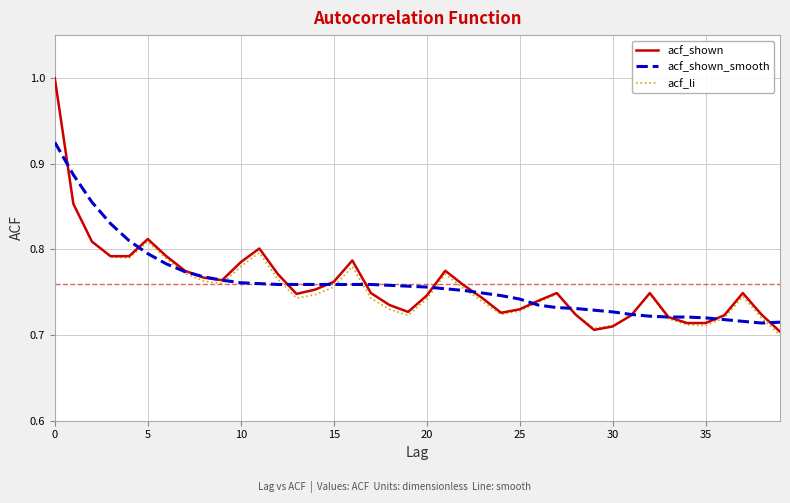

What is the greatest value displayed?

1.0